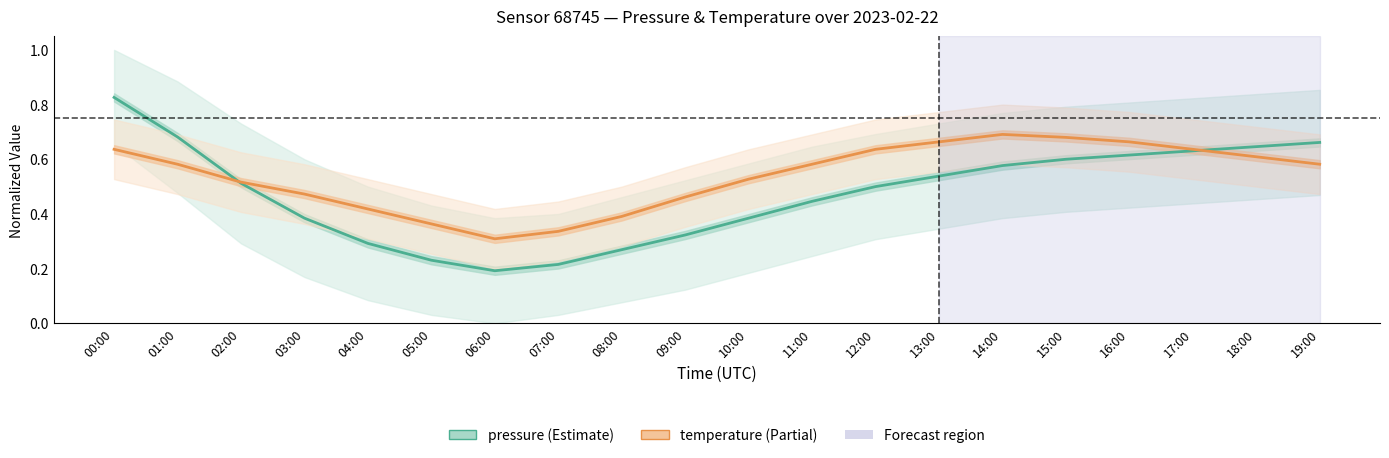

Reading left to right, what are all the values shown in this chart?

pressure: 00:00=0.8	01:00=0.7	02:00=0.5	03:00=0.4	04:00=0.3	05:00=0.2	06:00=0.2	07:00=0.2	08:00=0.3	09:00=0.3	10:00=0.4	11:00=0.4	12:00=0.5	13:00=0.5	14:00=0.6	15:00=0.6	16:00=0.6	17:00=0.6	18:00=0.6	19:00=0.7
temperature: 00:00=0.6	01:00=0.6	02:00=0.5	03:00=0.5	04:00=0.4	05:00=0.4	06:00=0.3	07:00=0.3	08:00=0.4	09:00=0.5	10:00=0.5	11:00=0.6	12:00=0.6	13:00=0.7	14:00=0.7	15:00=0.7	16:00=0.7	17:00=0.6	18:00=0.6	19:00=0.6